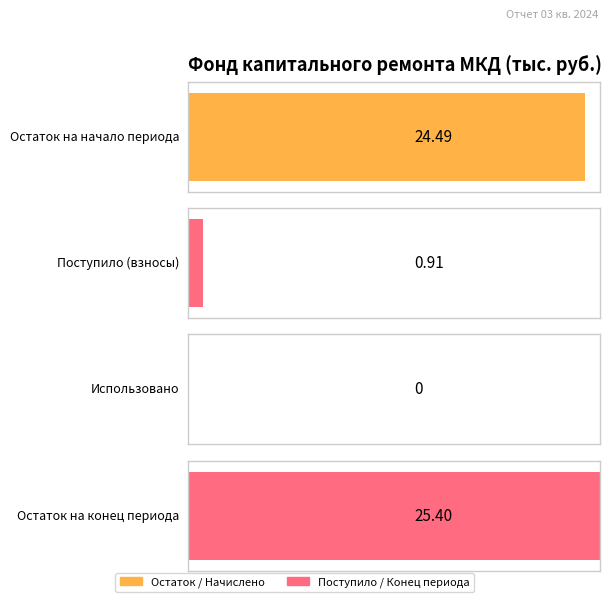

True or false: Итого фонд капитального ремонта has a value of 41.3 at Остаток на начало.

False